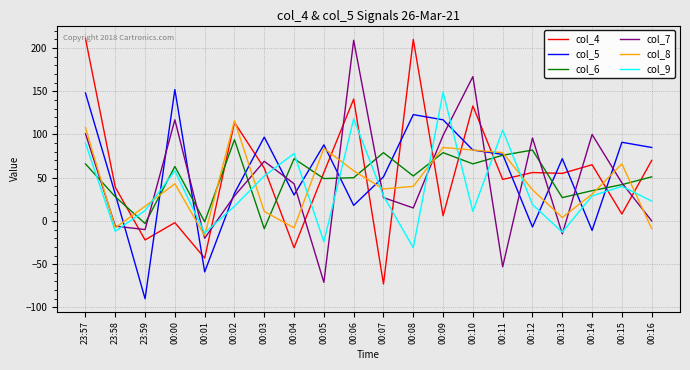

True or false: col_9 has more than 1 interior local peaks.

True